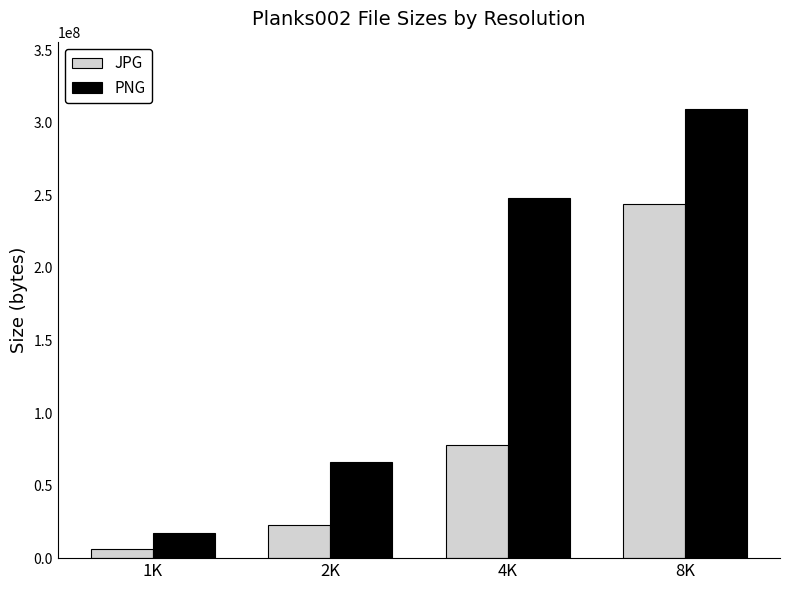

Count the number of data series in this chart.

2